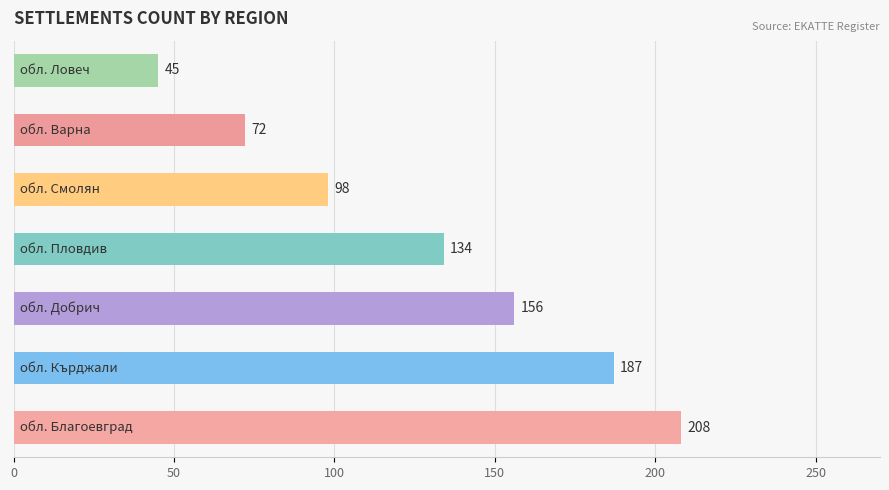

What is the difference between the maximum and minimum values?

163